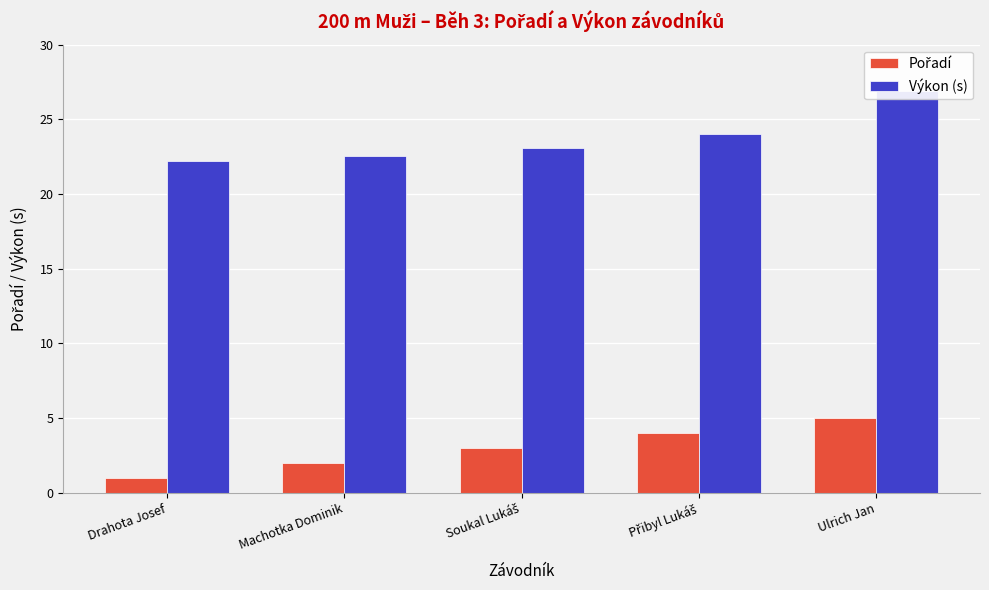

Are the bars horizontal?

No